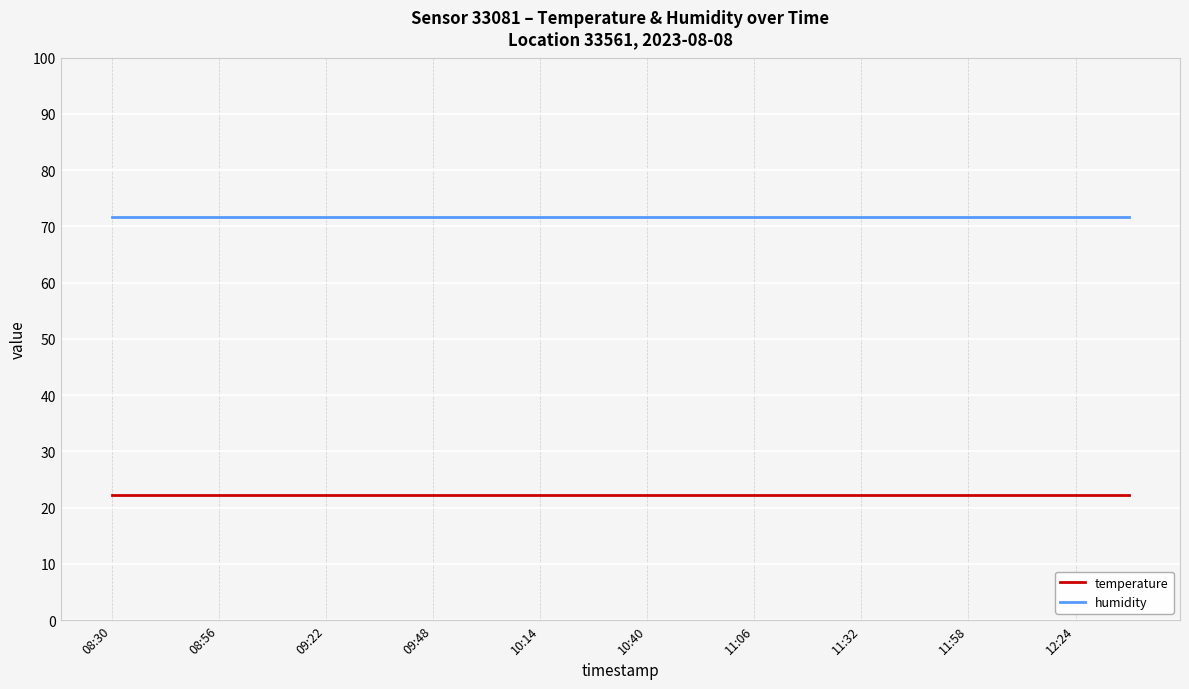

List the series in order of their overall mean, highest first.

humidity, temperature